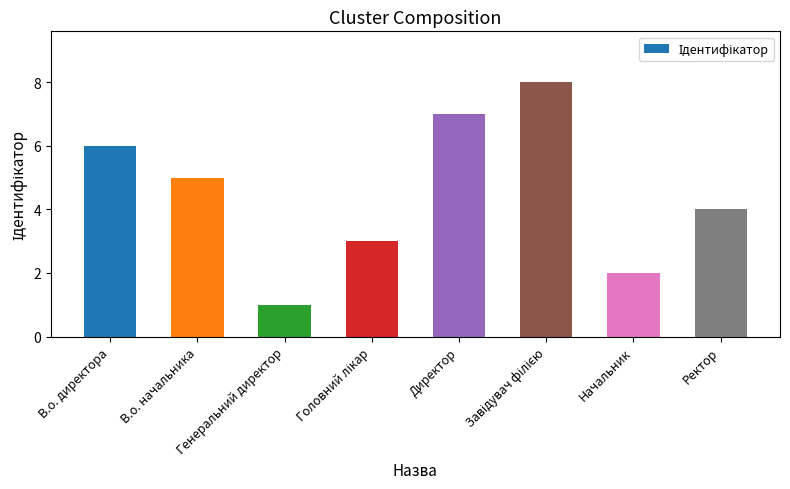

What is the ratio of the value at Генеральний директор to the value at Начальник?

0.5